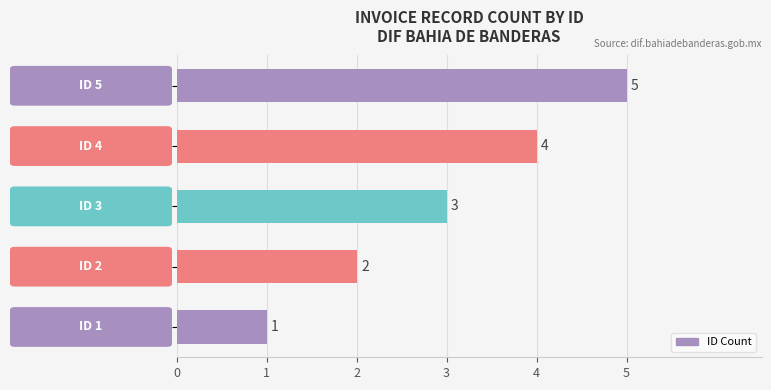

What is the difference between the maximum and second lowest values?

3